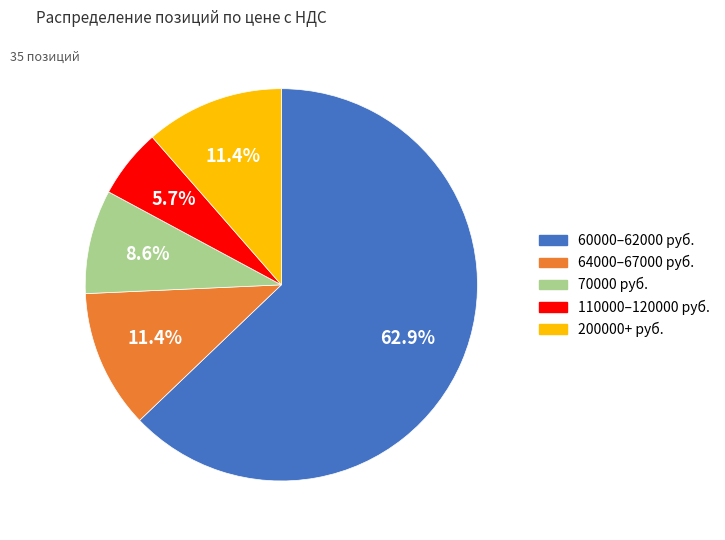

Is there any slice that represents more than half of the pie?

Yes